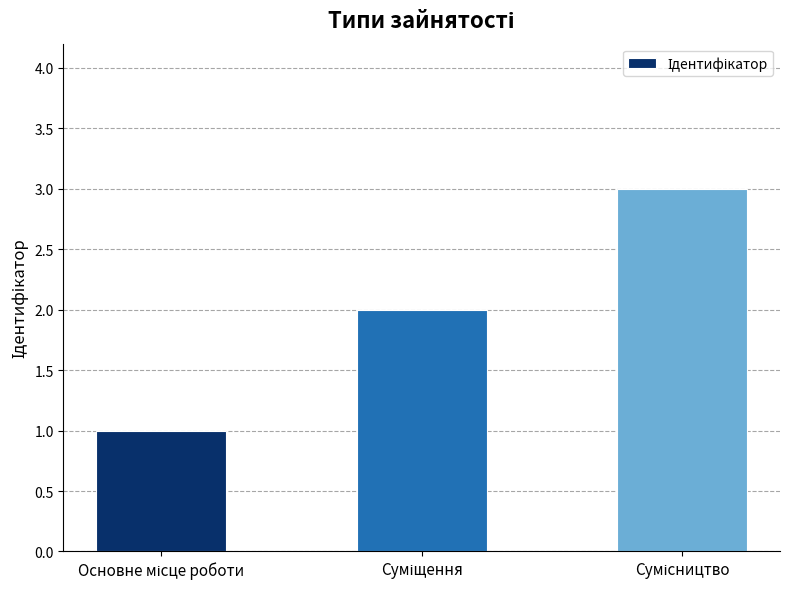

What is the sum of all values?

6